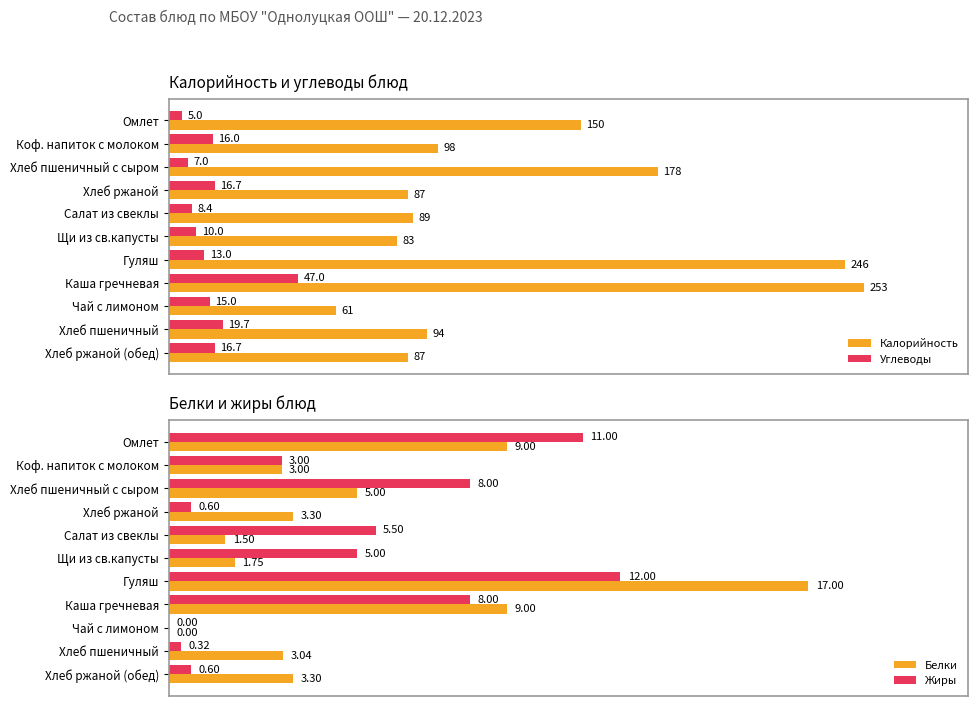

At which label does Углеводы reach its peak?

Каша гречневая